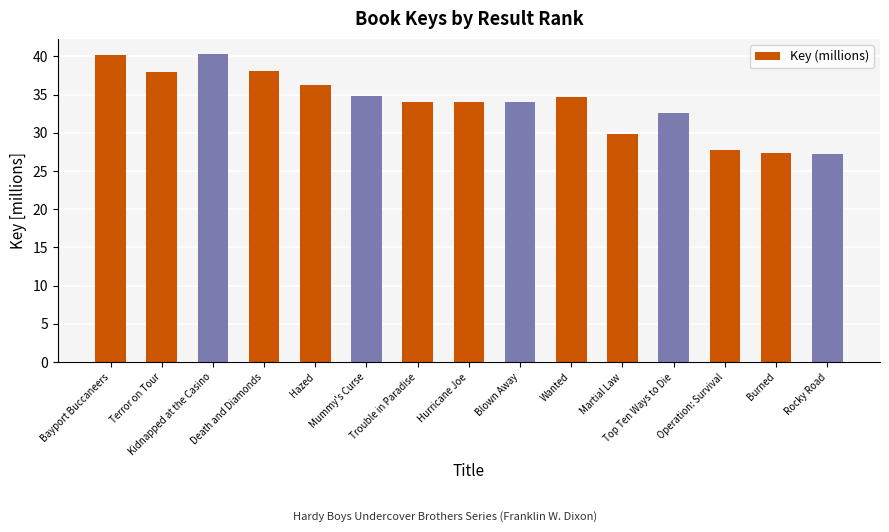

At which label is the value closest to 33?

Top Ten Ways to Die